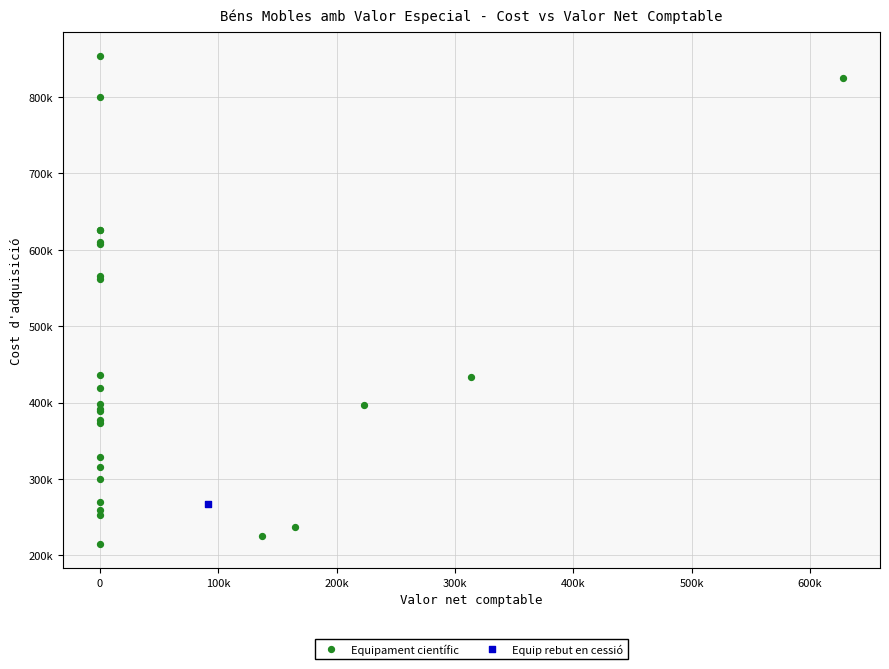

What are all the series names shown in the legend?

Equipament científic, Equip rebut en cessió